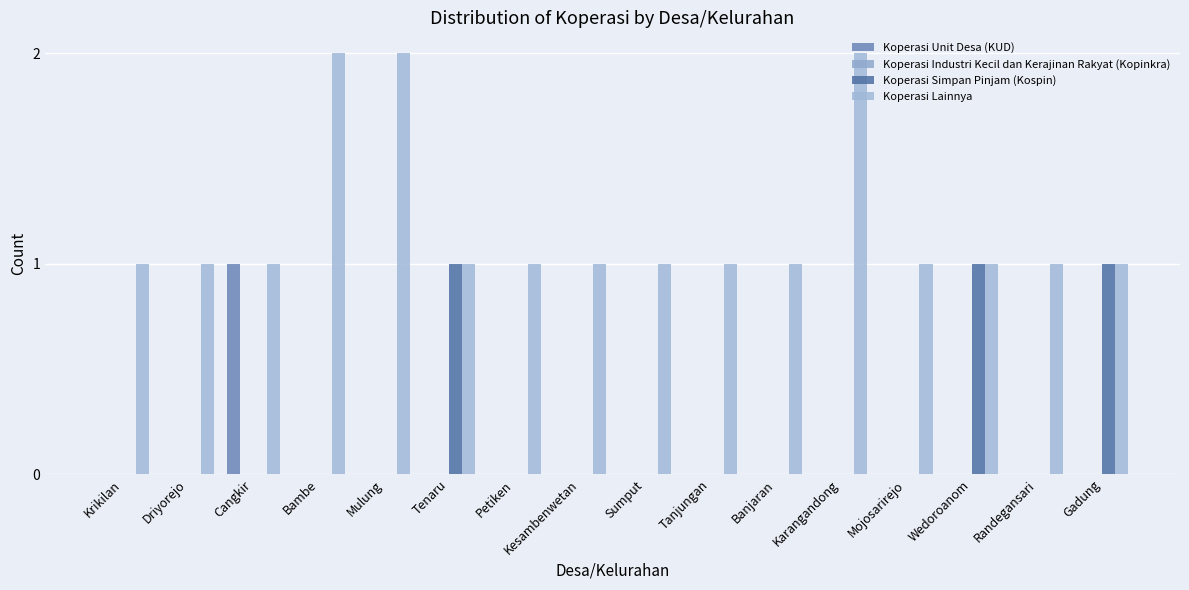

Reading left to right, list all the values displayed in this chart.

Koperasi Unit Desa (KUD): Krikilan=0	Driyorejo=0	Cangkir=1	Bambe=0	Mulung=0	Tenaru=0	Petiken=0	Kesambenwetan=0	Sumput=0	Tanjungan=0	Banjaran=0	Karangandong=0	Mojosarirejo=0	Wedoroanom=0	Randegansari=0	Gadung=0
Koperasi Industri Kecil dan Kerajinan Rakyat (Kopinkra): Krikilan=0	Driyorejo=0	Cangkir=0	Bambe=0	Mulung=0	Tenaru=0	Petiken=0	Kesambenwetan=0	Sumput=0	Tanjungan=0	Banjaran=0	Karangandong=0	Mojosarirejo=0	Wedoroanom=0	Randegansari=0	Gadung=0
Koperasi Simpan Pinjam (Kospin): Krikilan=0	Driyorejo=0	Cangkir=0	Bambe=0	Mulung=0	Tenaru=1	Petiken=0	Kesambenwetan=0	Sumput=0	Tanjungan=0	Banjaran=0	Karangandong=0	Mojosarirejo=0	Wedoroanom=1	Randegansari=0	Gadung=1
Koperasi Lainnya: Krikilan=1	Driyorejo=1	Cangkir=1	Bambe=2	Mulung=2	Tenaru=1	Petiken=1	Kesambenwetan=1	Sumput=1	Tanjungan=1	Banjaran=1	Karangandong=2	Mojosarirejo=1	Wedoroanom=1	Randegansari=1	Gadung=1